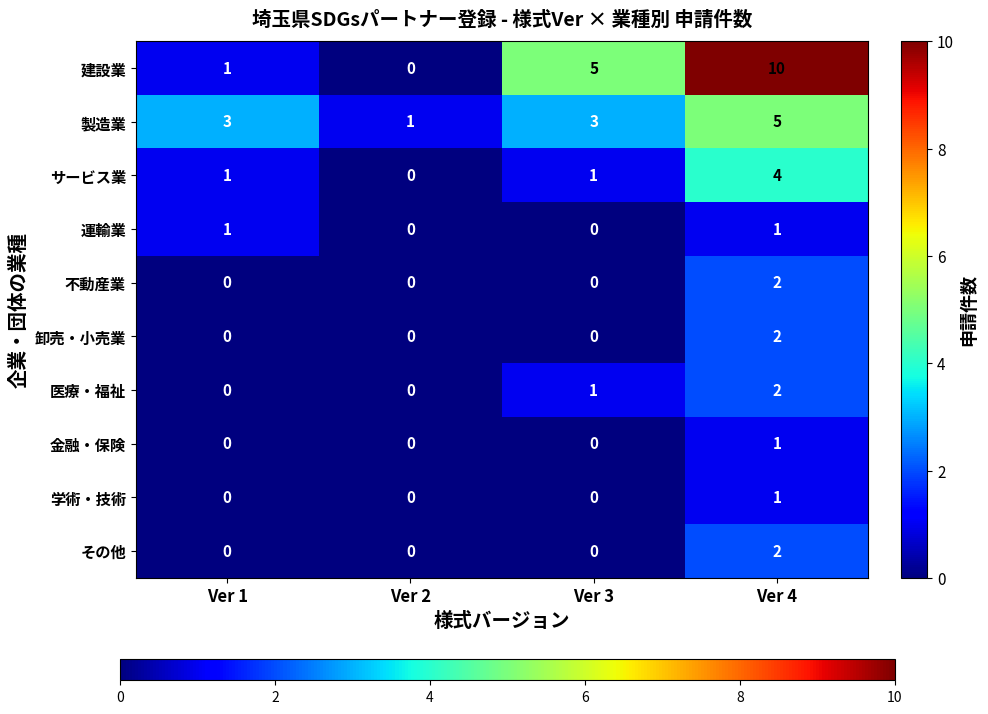

What is the sum of all 医療・福祉 values?

3